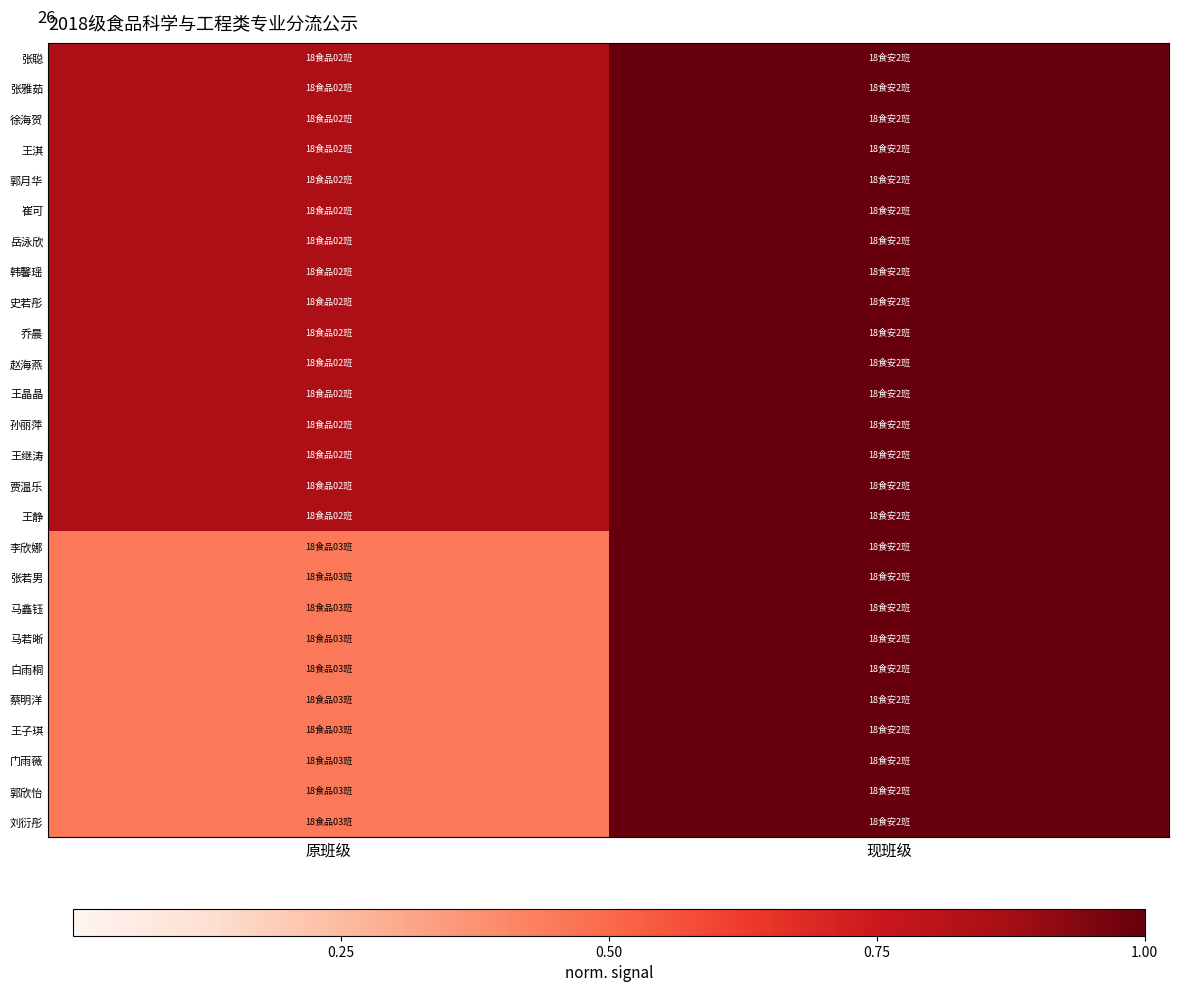

What is the maximum value shown in the chart?

1.0